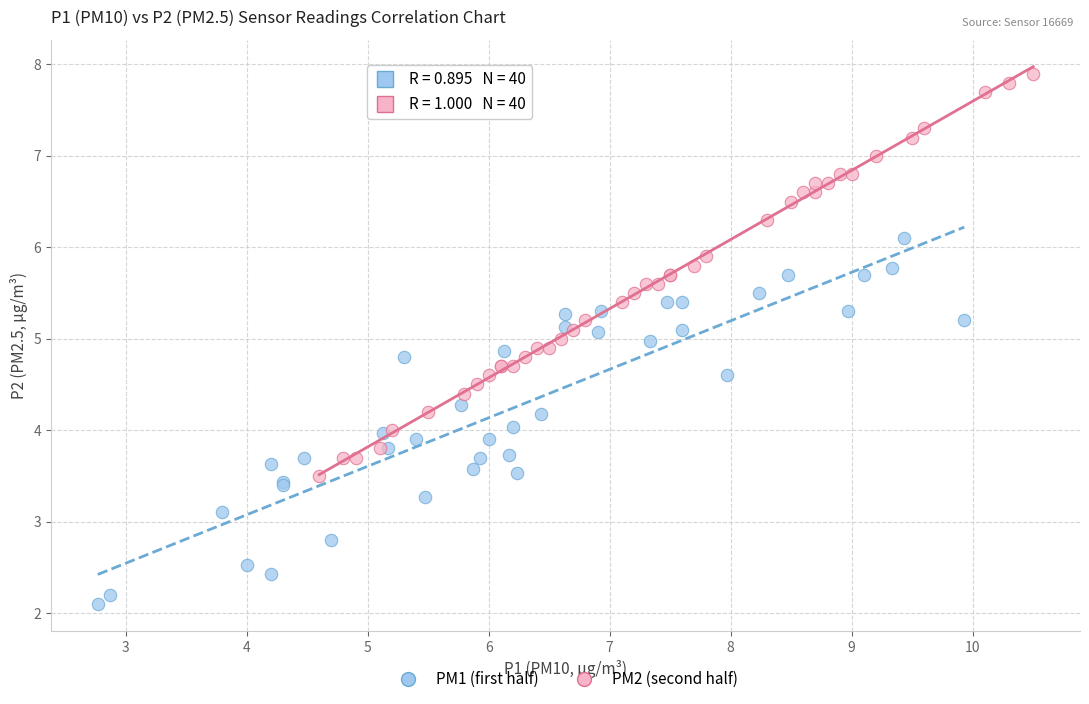

Which series reaches the maximum Y coordinate?

PM2 (second half)